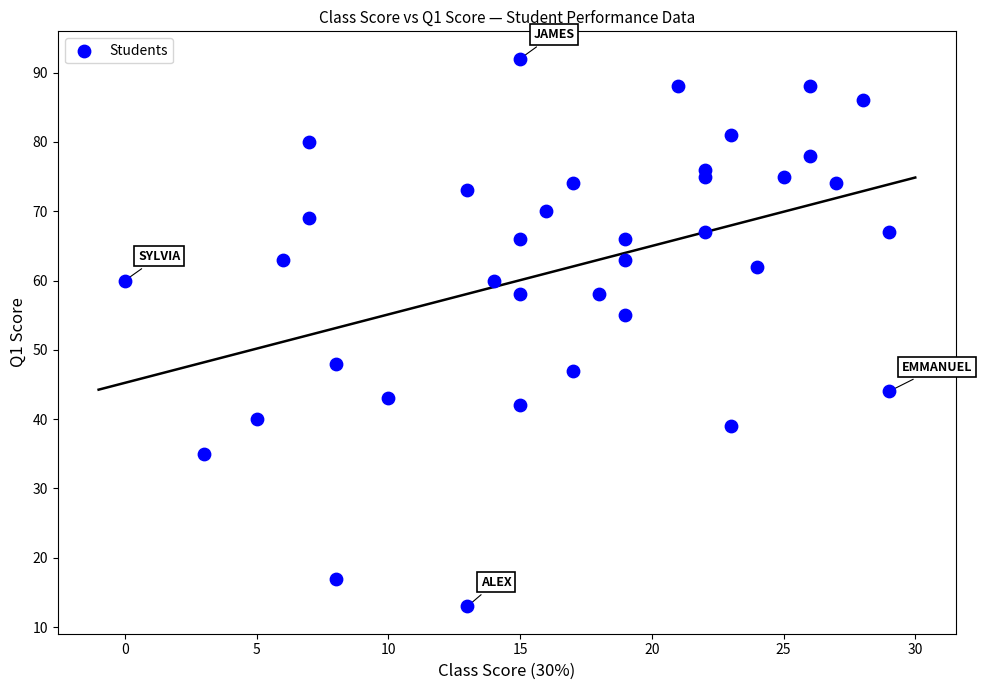

What Y value in the scatter plot is closest to 52?

55